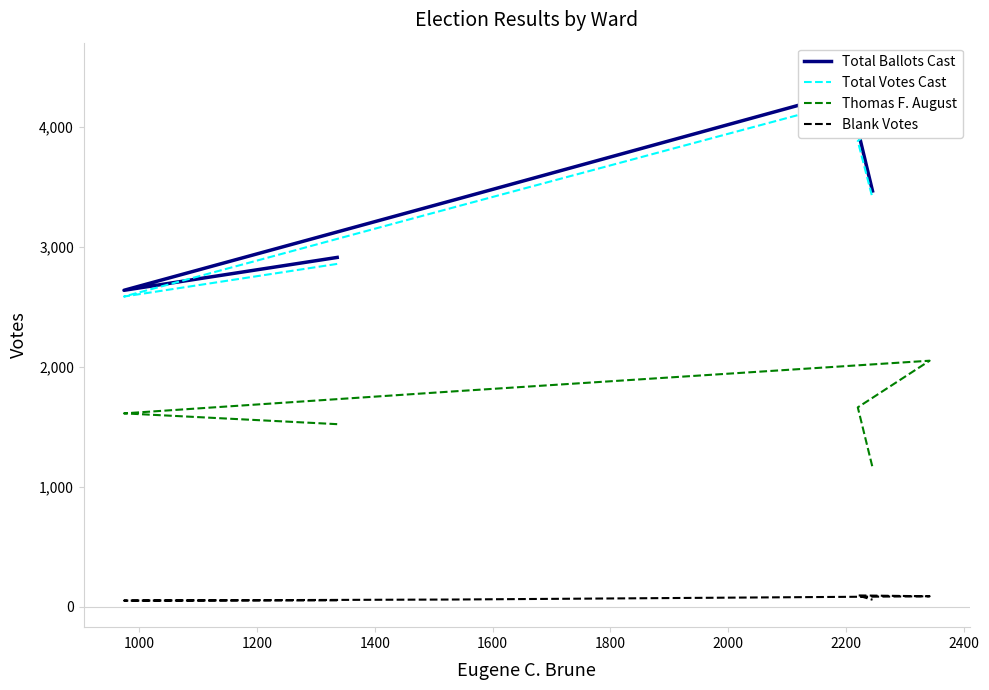

Rank the series by their maximum value, from lowest to highest.

Blank Votes, Thomas F. August, Total Votes Cast, Total Ballots Cast